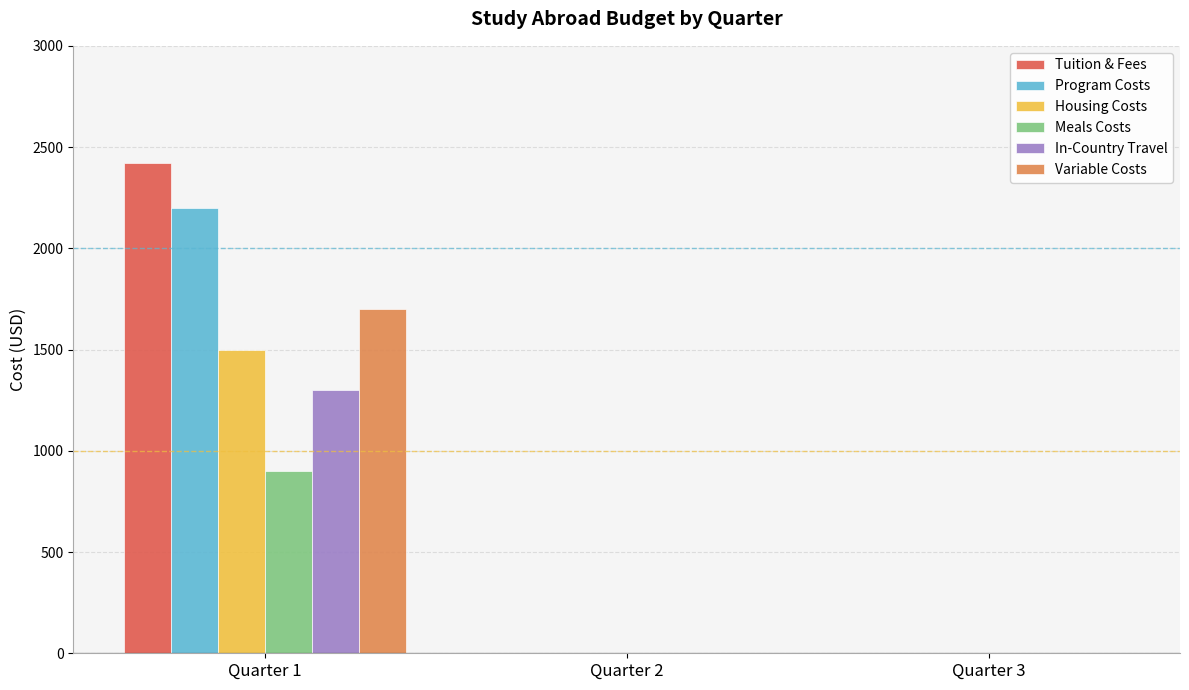

Which series has the largest total across all categories?

Tuition & Fees